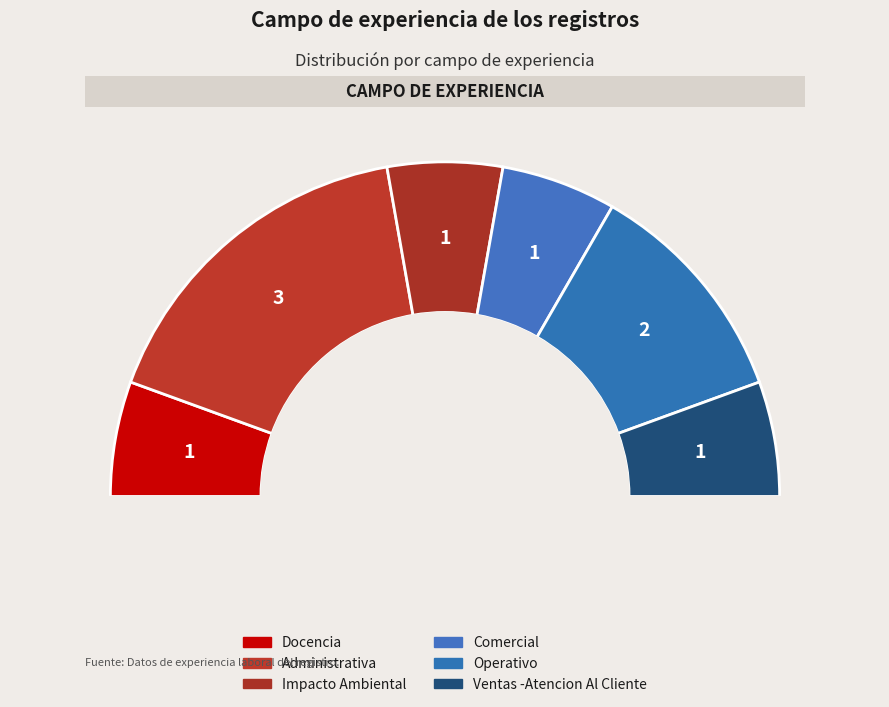

Is there a majority slice in this chart?

No